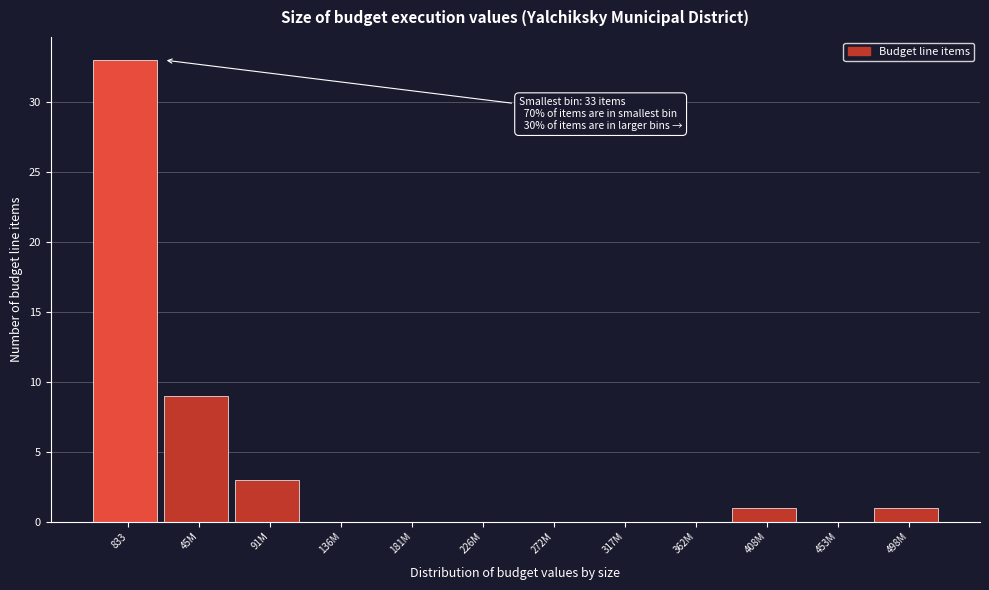

Reading left to right, what are all the values shown in this chart?

833=33	45M=9	91M=3	136M=0	181M=0	226M=0	272M=0	317M=0	362M=0	408M=1	453M=0	498M=1